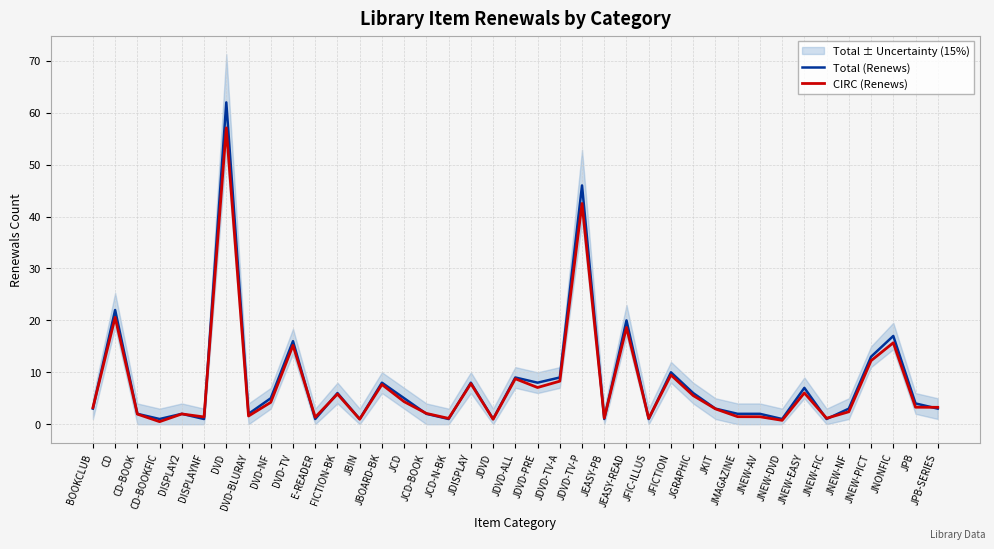

True or false: Total (Renews) and CIRC (Renews) cross at least once.

True